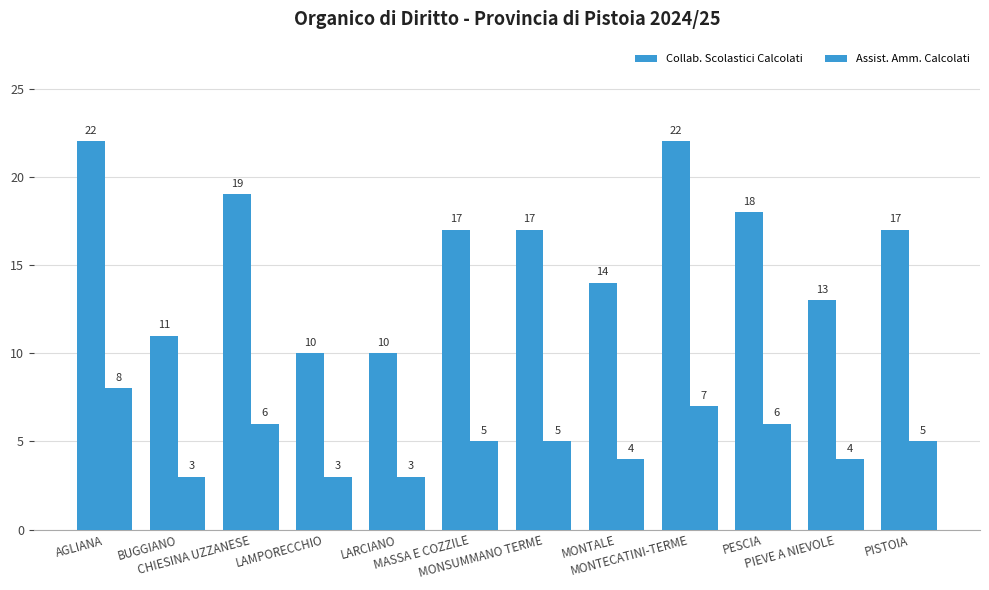

Rank the series by their average value, from lowest to highest.

Assist. Amm. Calcolati, Collab. Scolastici Calcolati